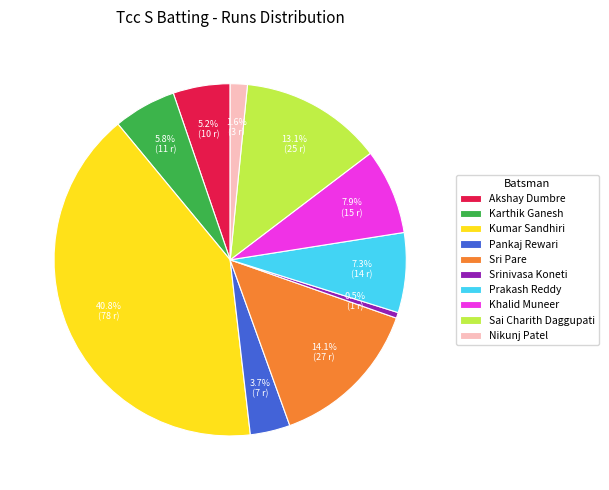

To the nearest percent, what is the difference between the Prakash Reddy and Akshay Dumbre slice percentages?

2%